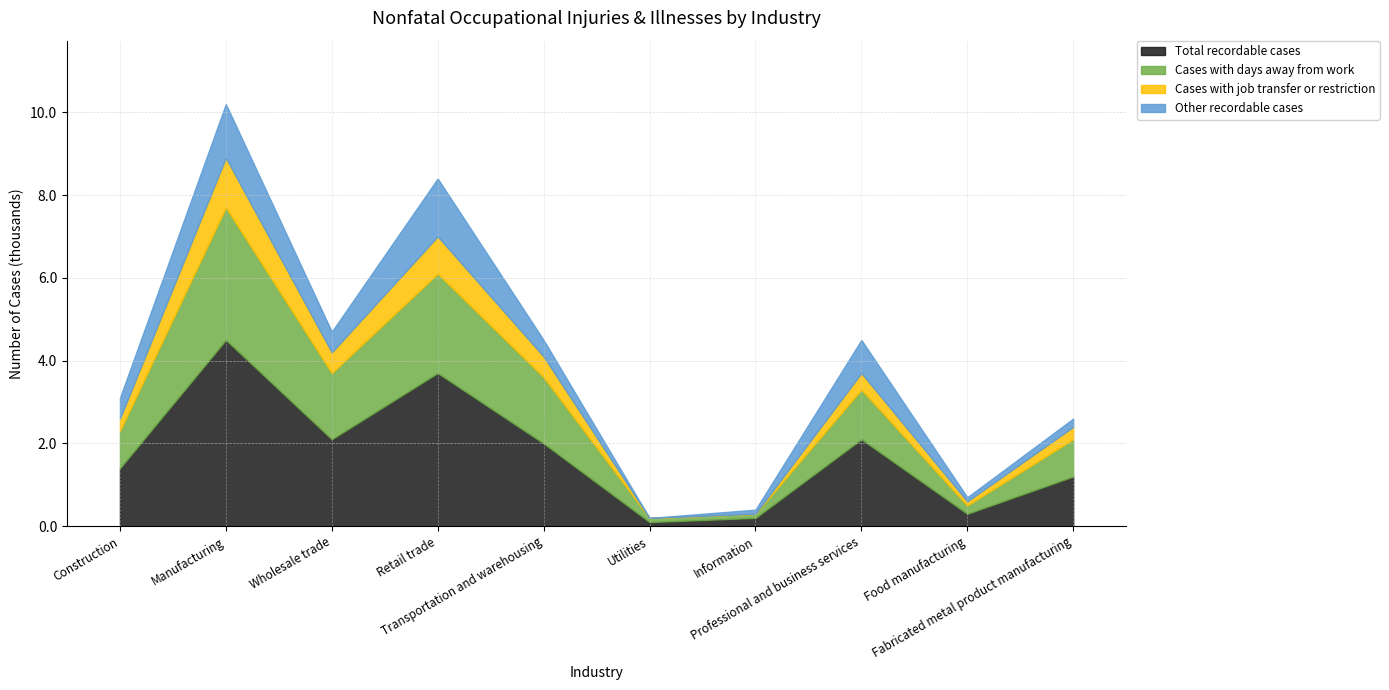

How many values in the Total recordable cases series exceed 2?

4